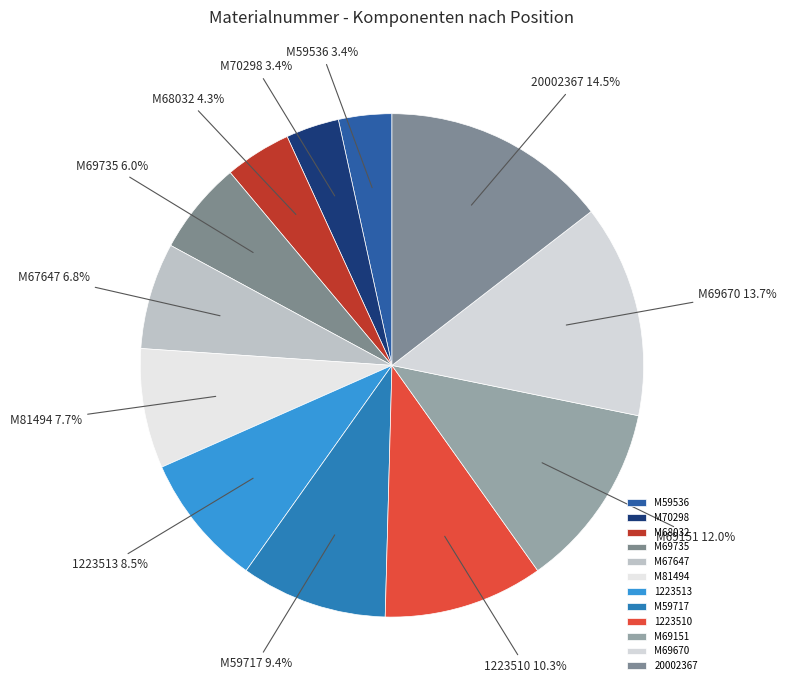

To the nearest percent, what percentage of the pie is M69670?

14%